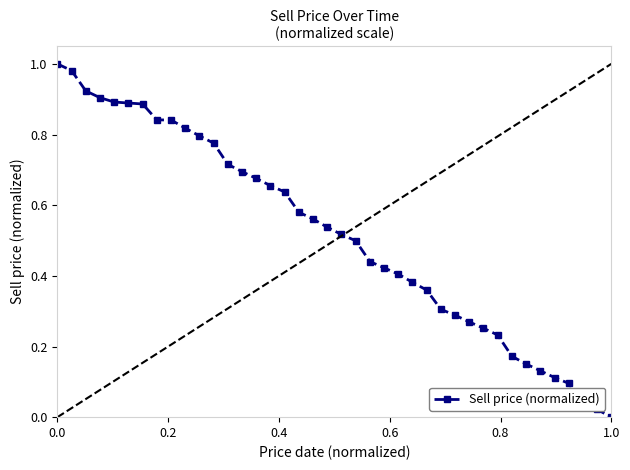

What is the sum of all values?

20.7